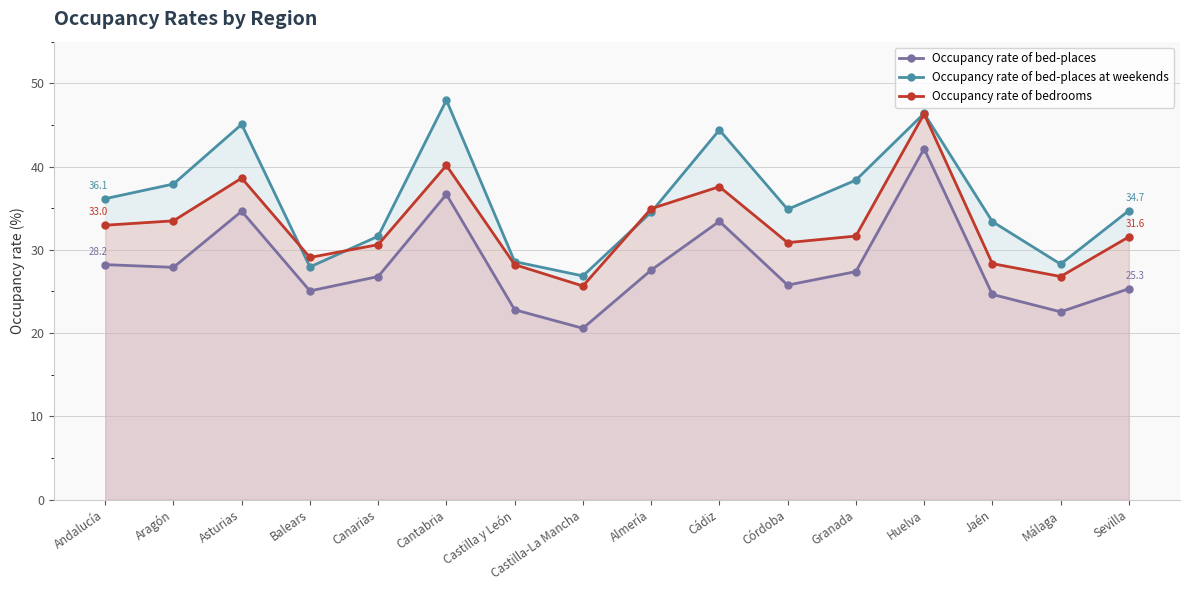

True or false: Occupancy rate of bed-places at weekends has more than 1 interior local peaks.

True